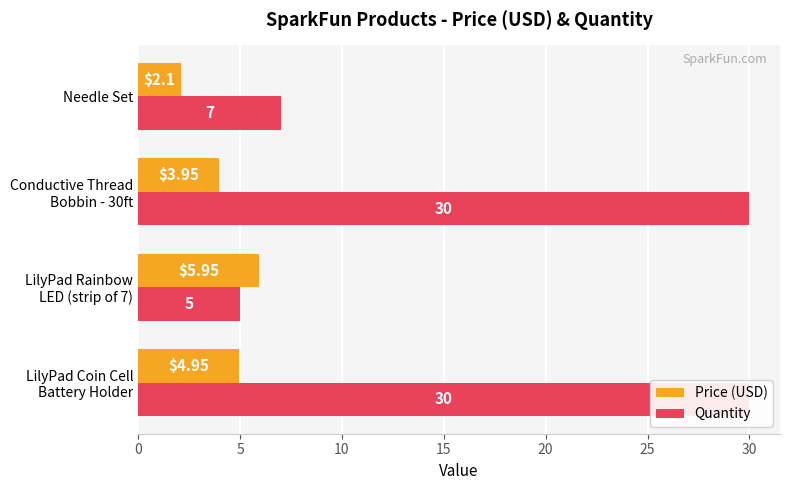

What is the value of the Quantity bar at the 1st from the left?

30.0